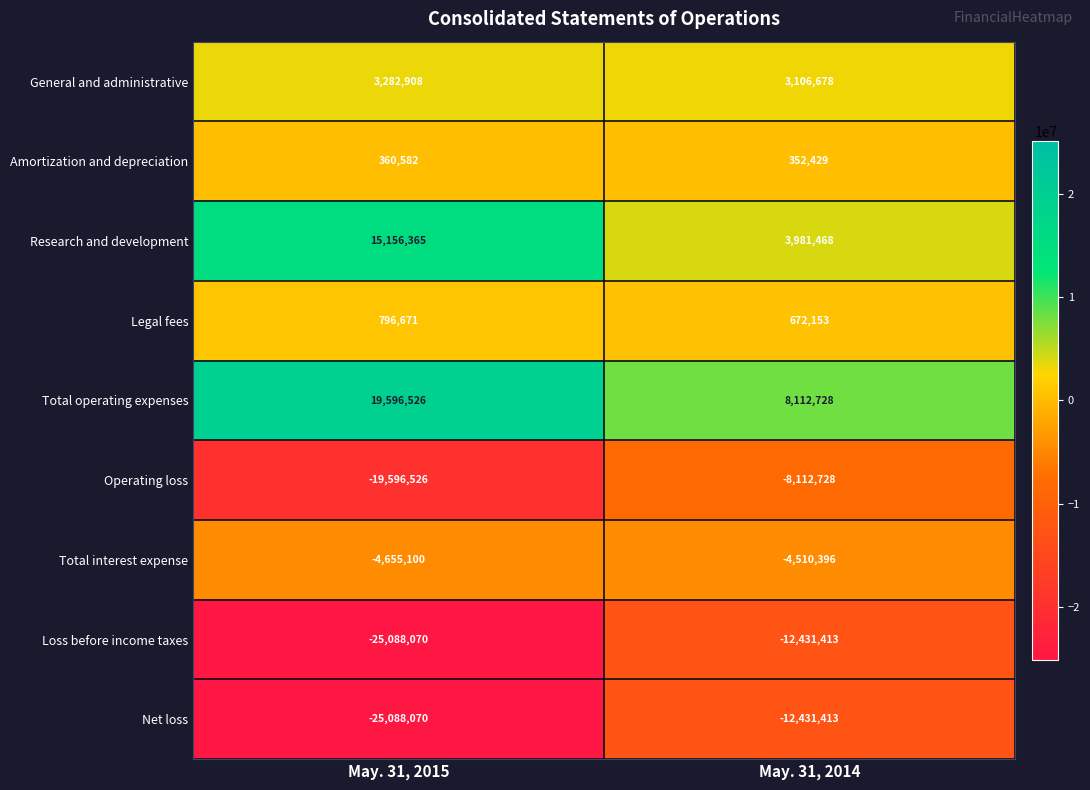

At which label is Loss before income taxes closest to -18759741?

May. 31, 2014